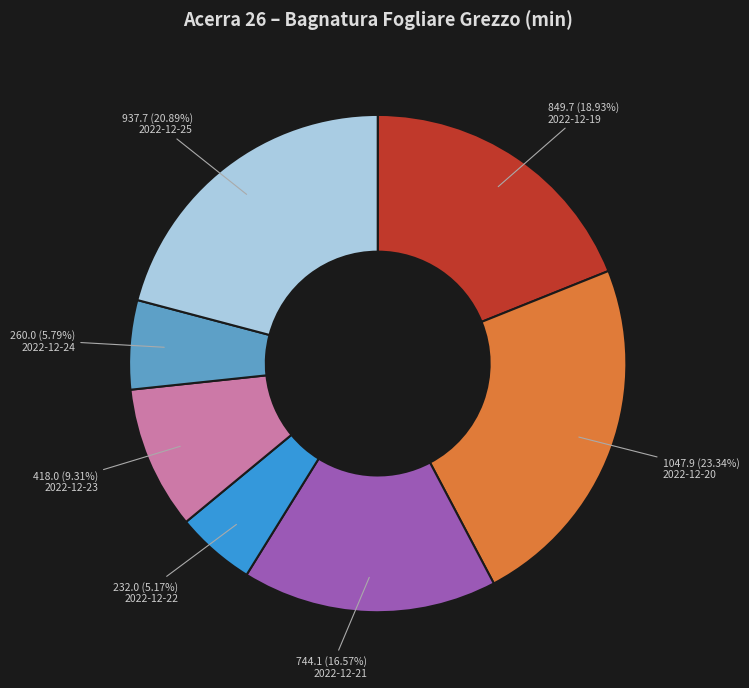

What percentage do 2022-12-25 and 2022-12-22 together represent?

26.1%